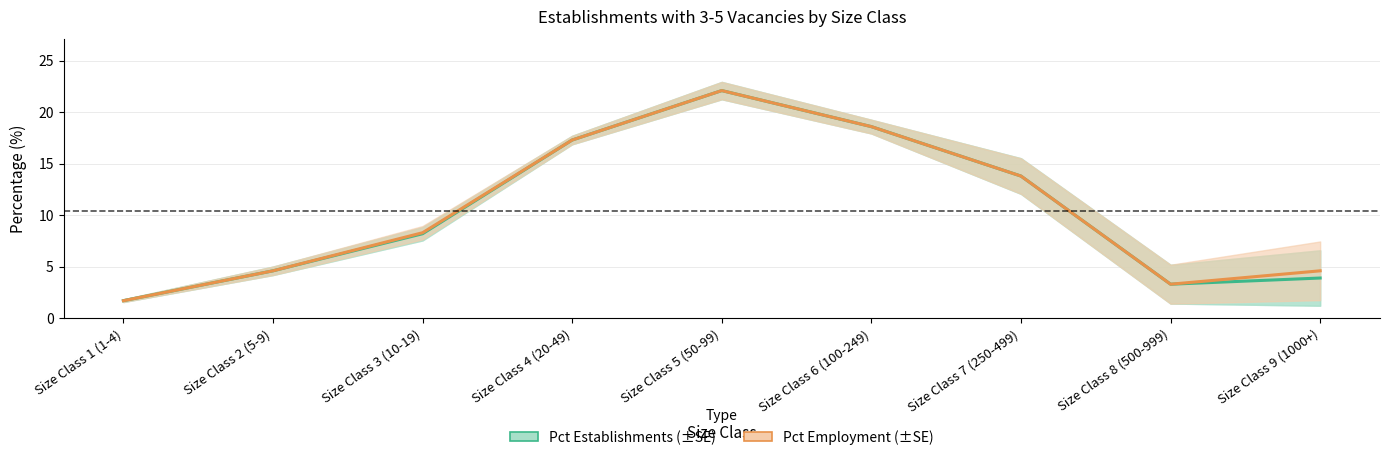

Reading left to right, what are all the values shown in this chart?

Pct Establishments: 1.7	4.6	8.2	17.3	22.1	18.6	13.8	3.3	3.9
Pct Employment: 1.7	4.6	8.3	17.3	22.1	18.6	13.8	3.3	4.6